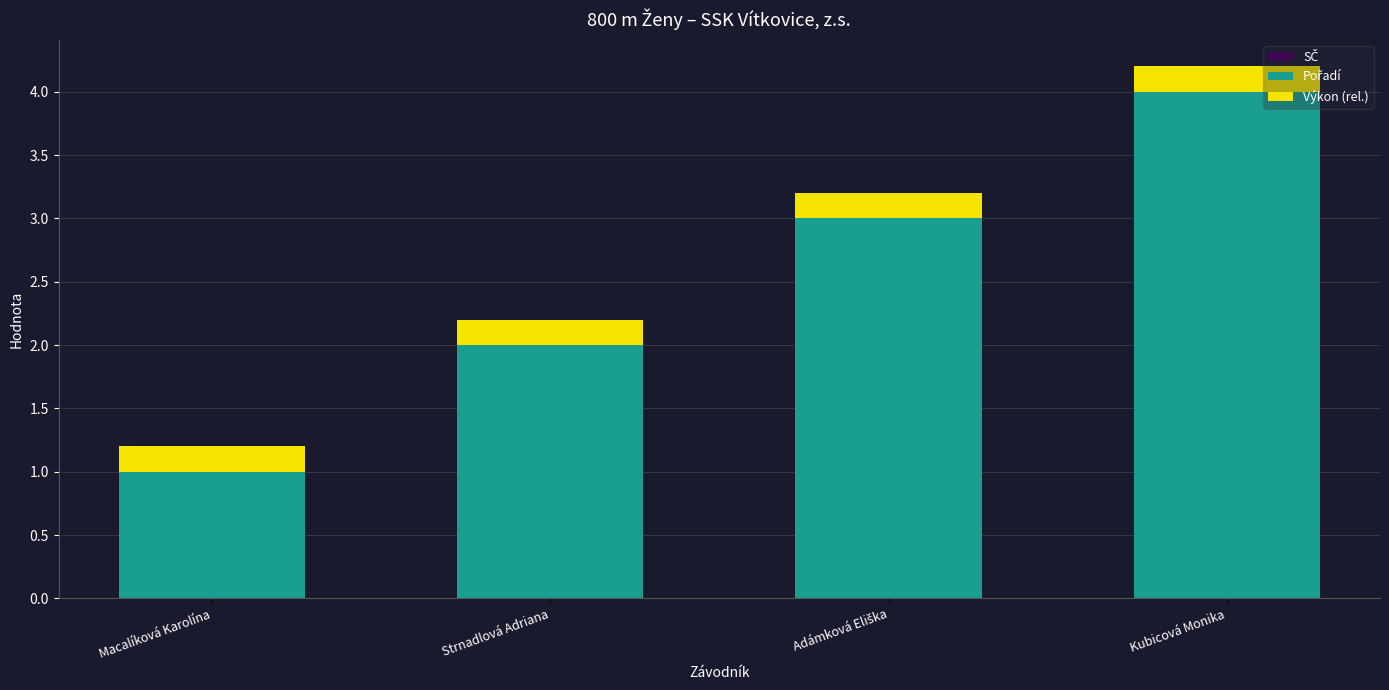

At which category is the sum across all series the highest?

Kubicová Monika